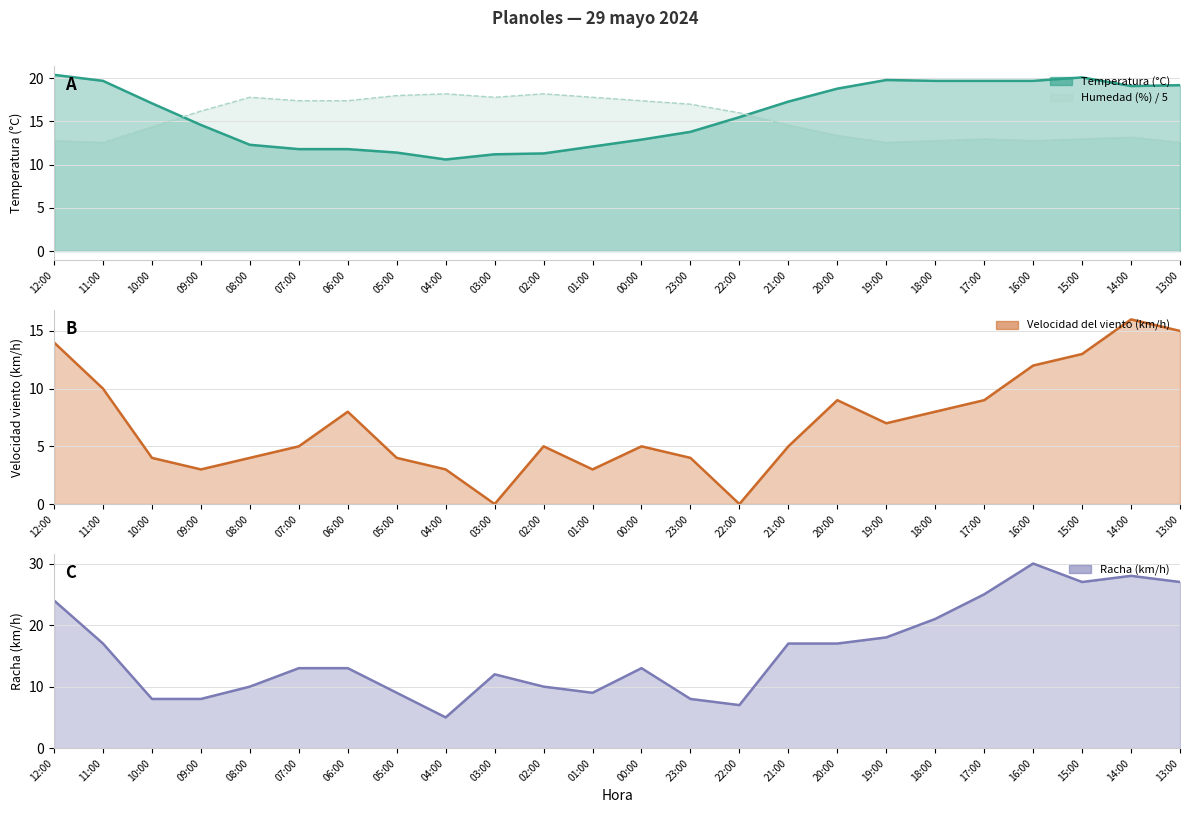

Rank the series at 08:00 from lowest to highest value.

Velocidad del viento (km/h), Racha (km/h), Temperatura (°C), Humedad (%)